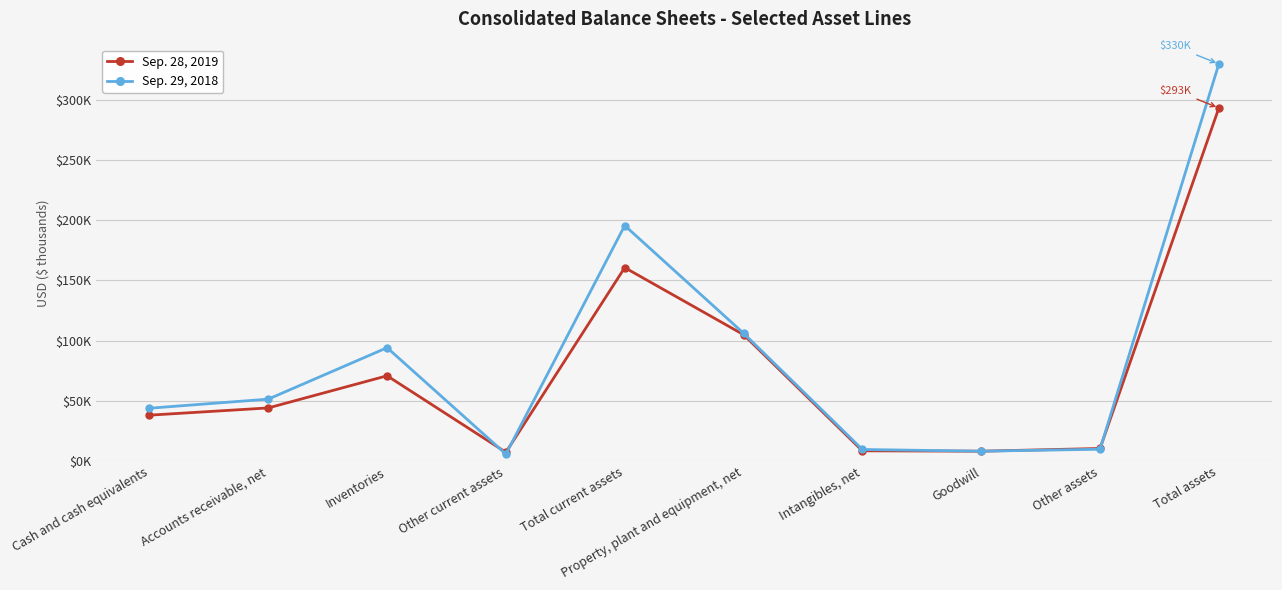

What are all the series names shown in the legend?

Sep. 28, 2019, Sep. 29, 2018